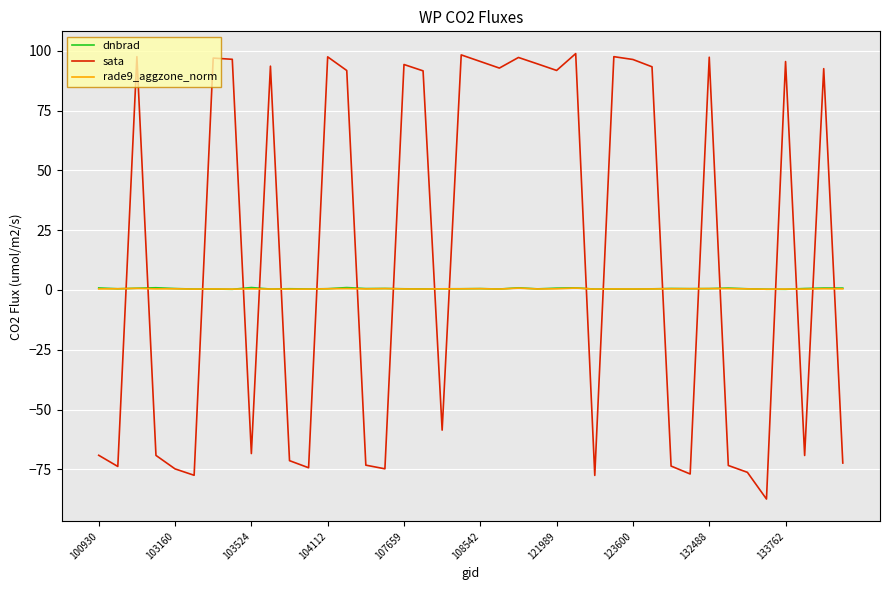

What is the difference between the maximum and minimum values in the dnbrad series?

0.7